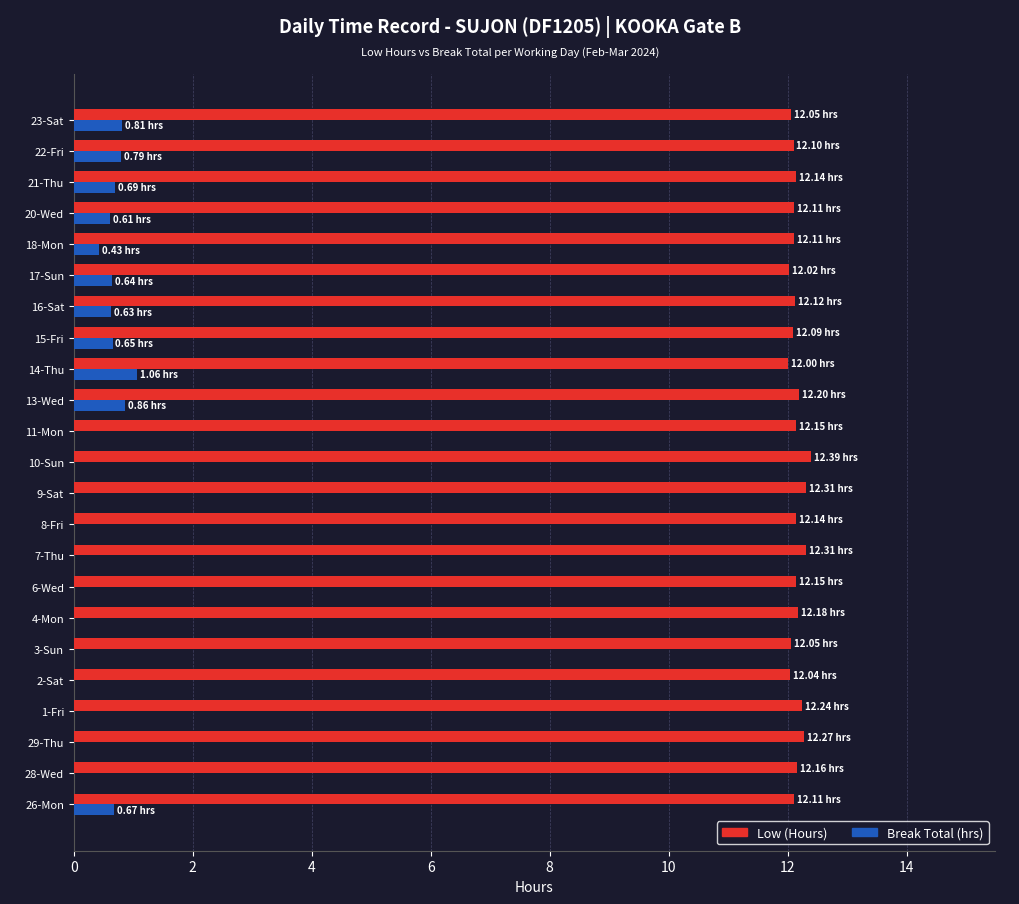

Which series has the largest total across all categories?

Low (Hours)